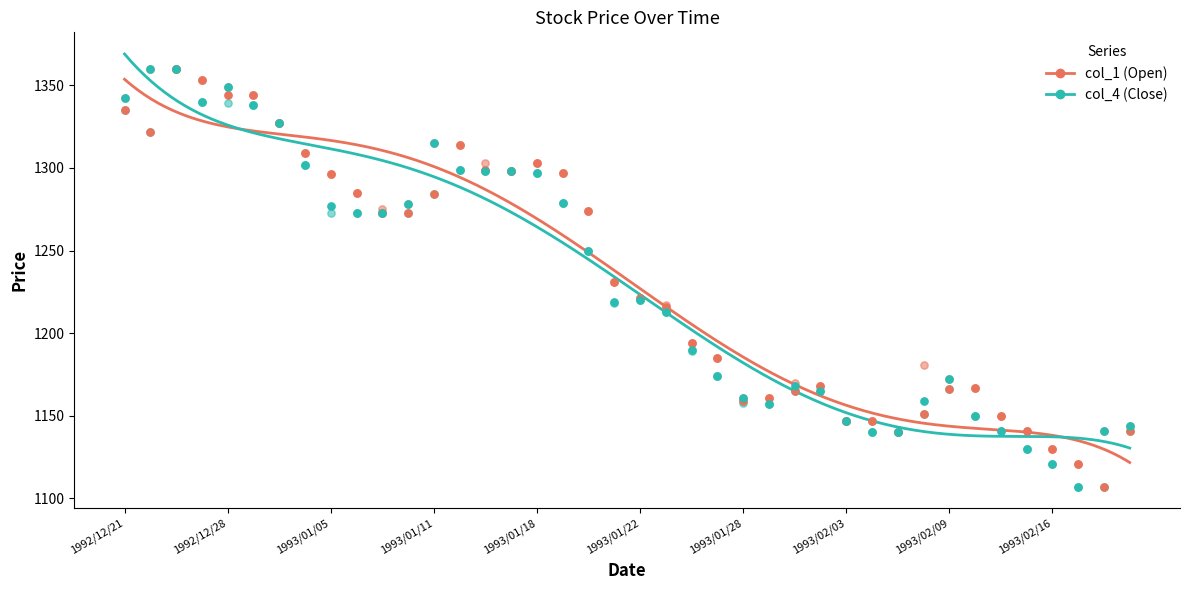

Which series contains the highest Y value?

col_1